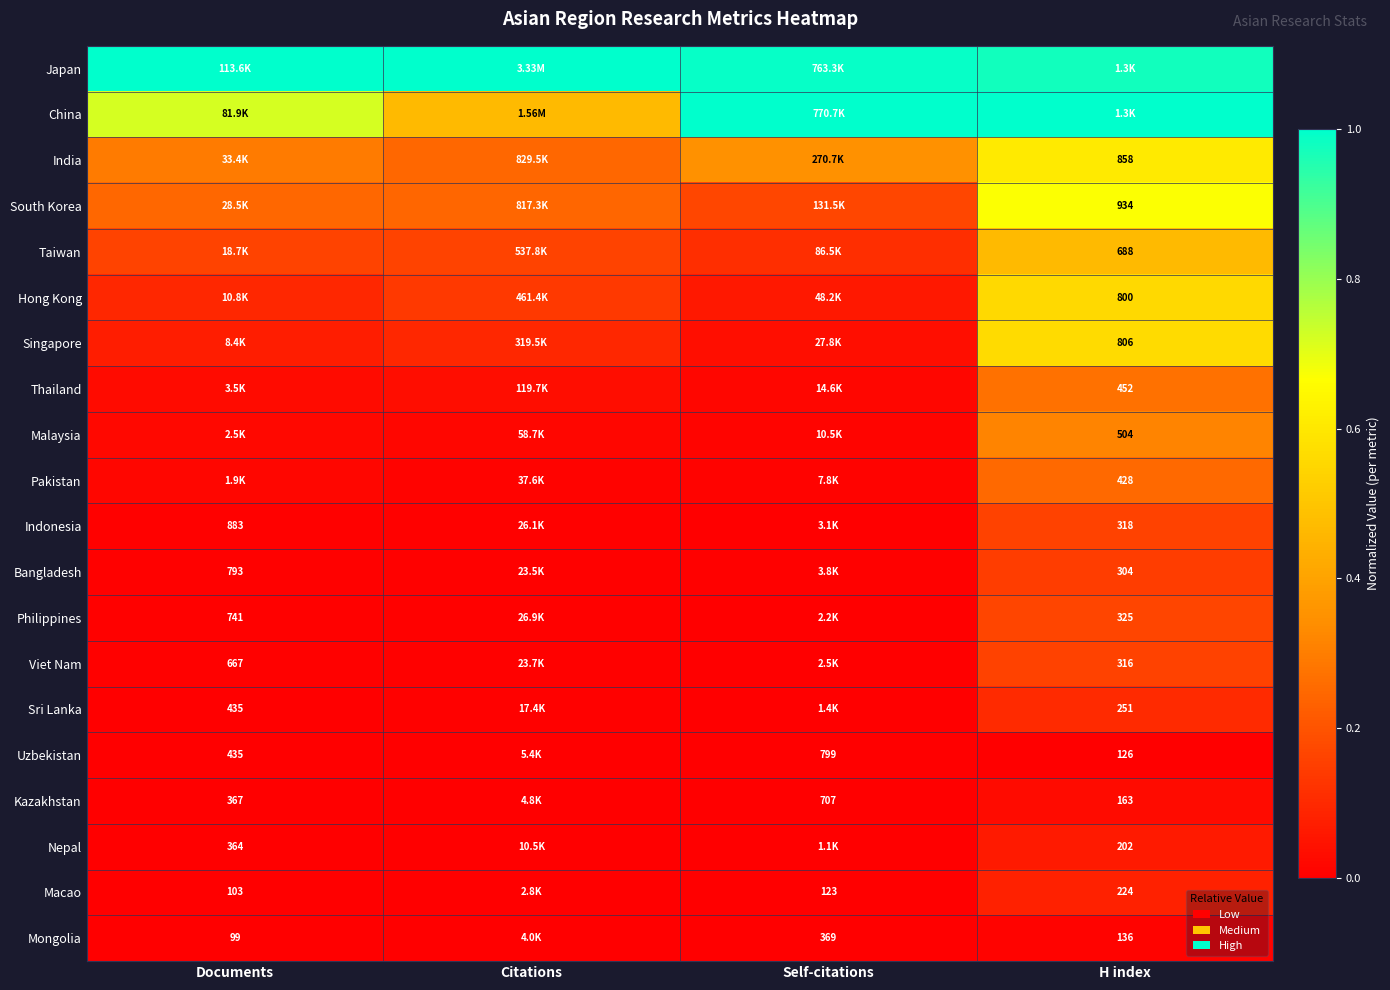

Is the value of Pakistan at H index greater than the value of Indonesia at Documents?

No